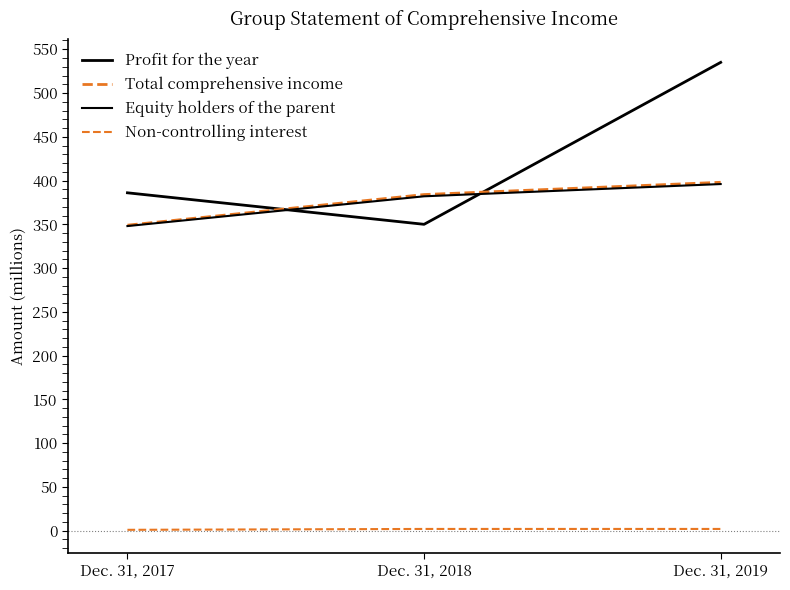

Count the number of categories in the chart.

3